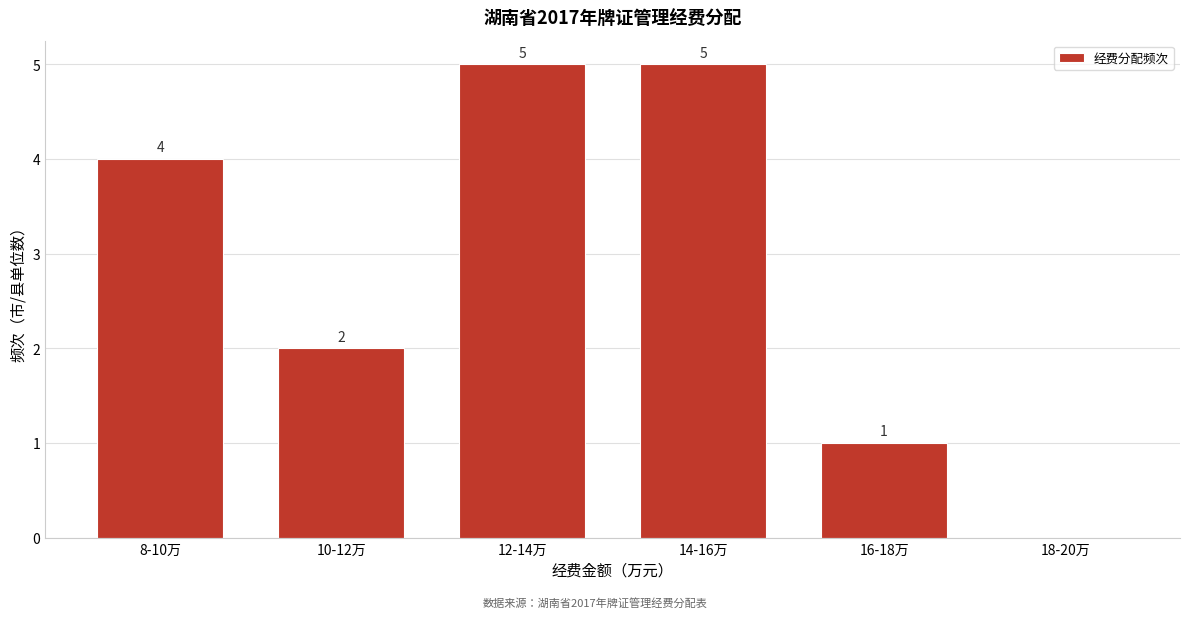

Reading left to right, what are all the values shown in this chart?

8-10万=4	10-12万=2	12-14万=5	14-16万=5	16-18万=1	18-20万=0